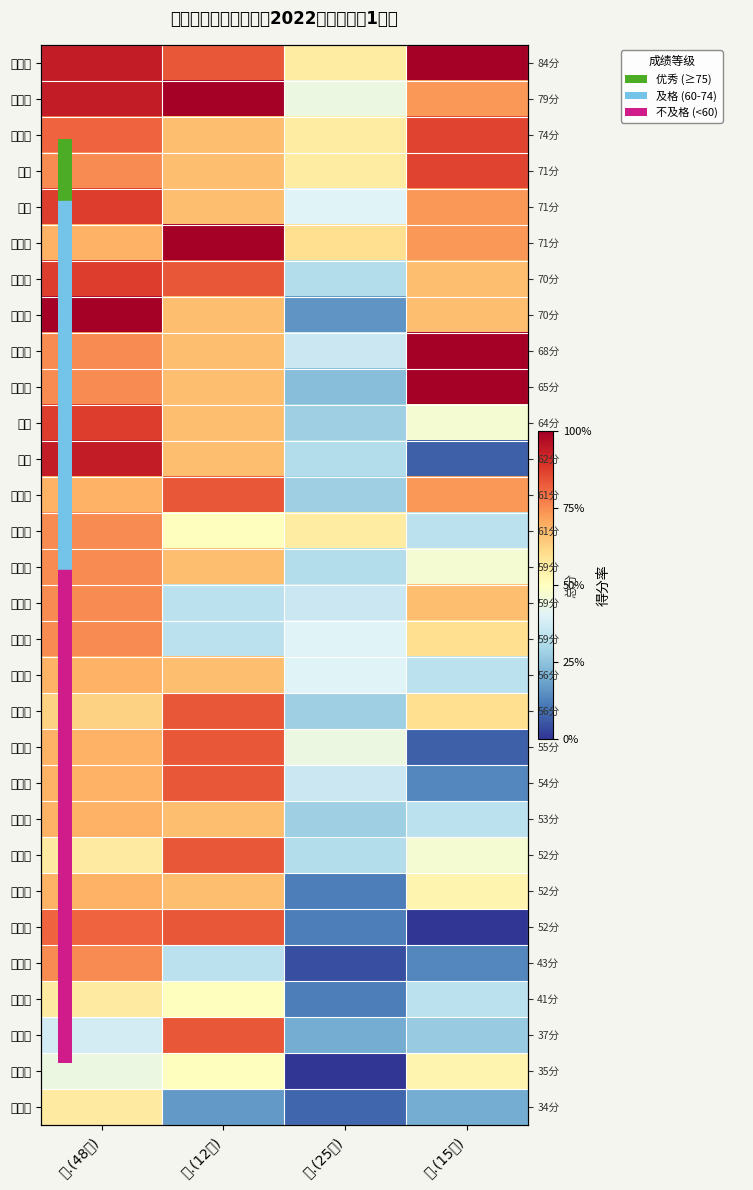

Which category has the highest value across all series?

四.(15分)